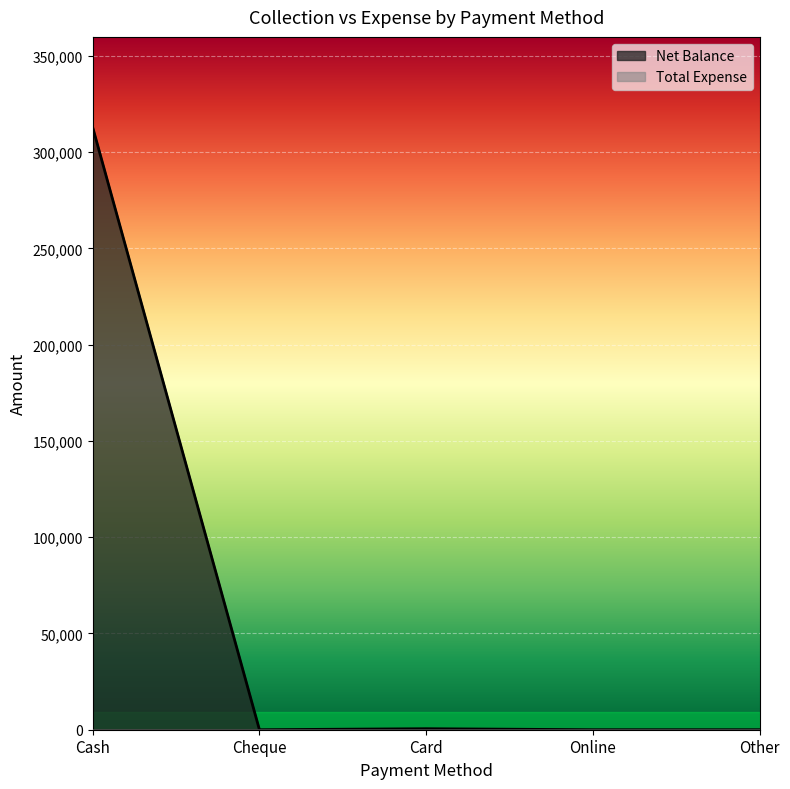

What is the sum of all values?

313470